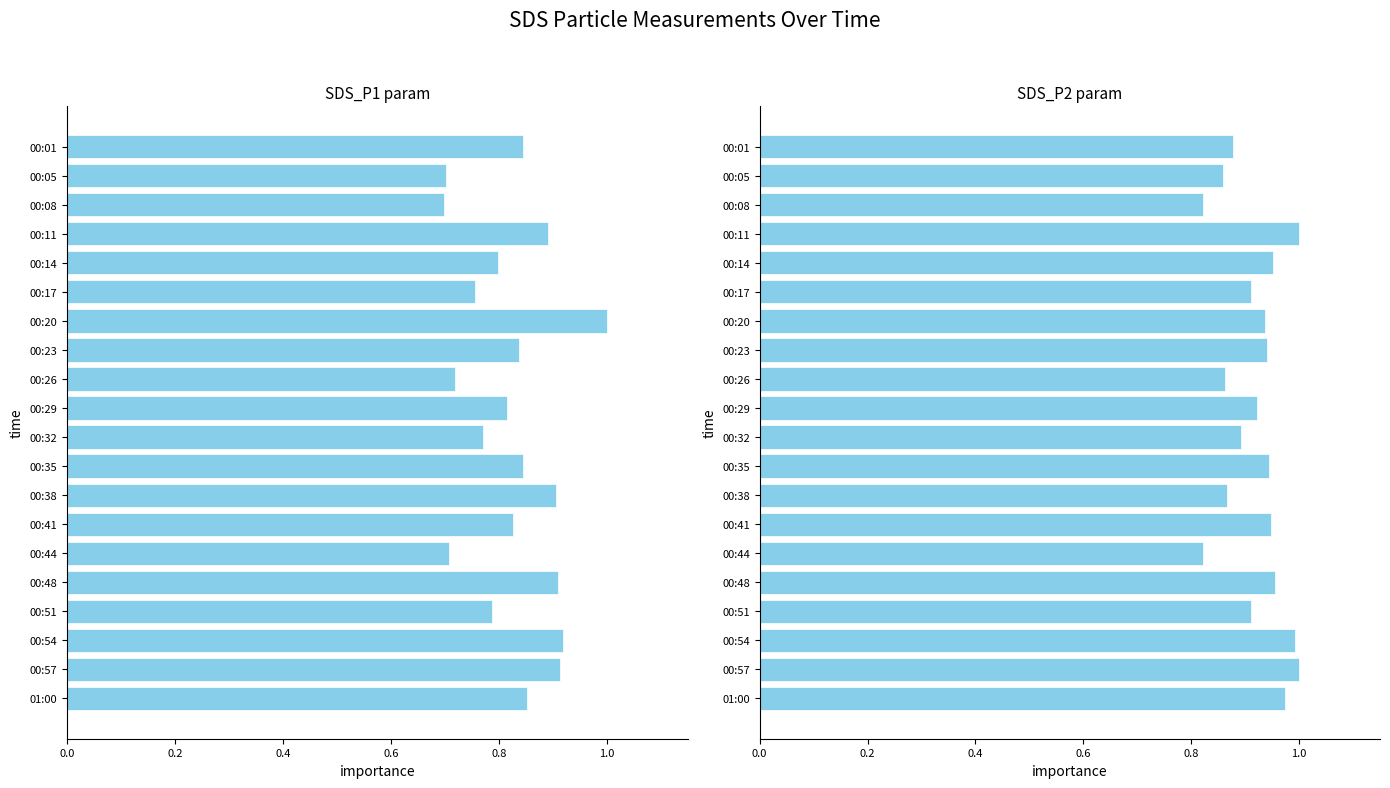

What is the highest value of the SDS_P1 series?

1.0